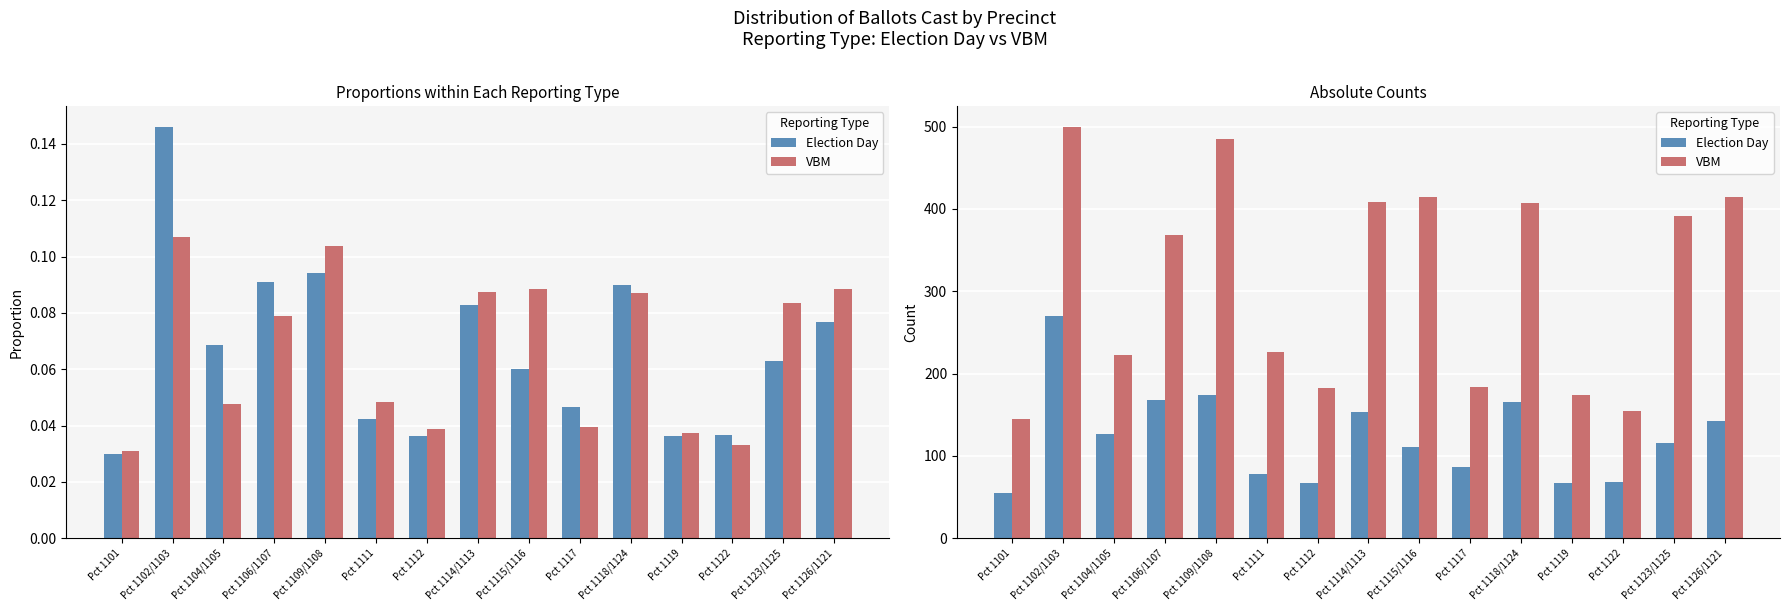

At Pct 1101, list the series in order from largest to smallest.

VBM, Election Day